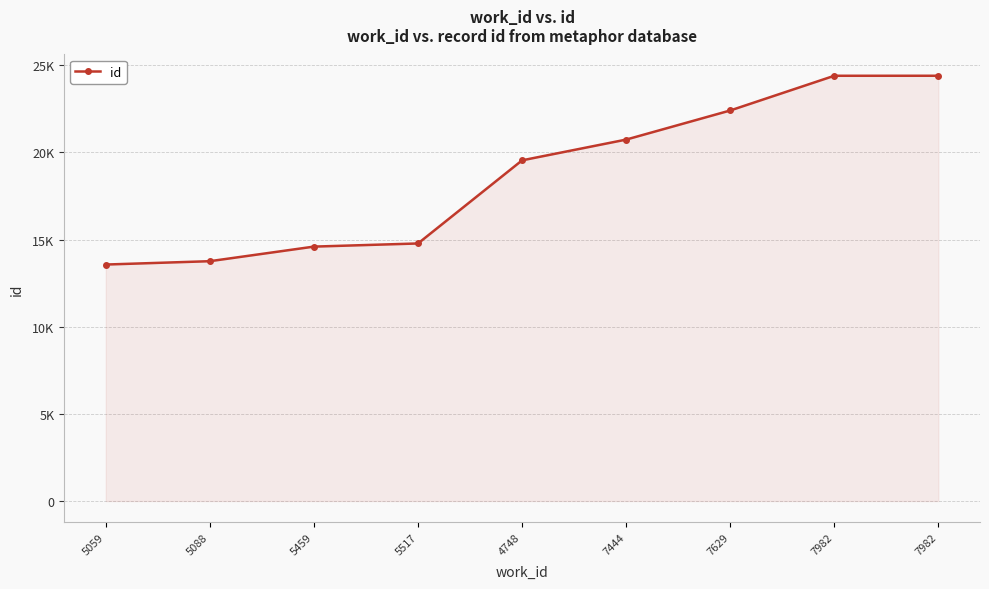

At which category does the chart reach its peak across all series?

7982